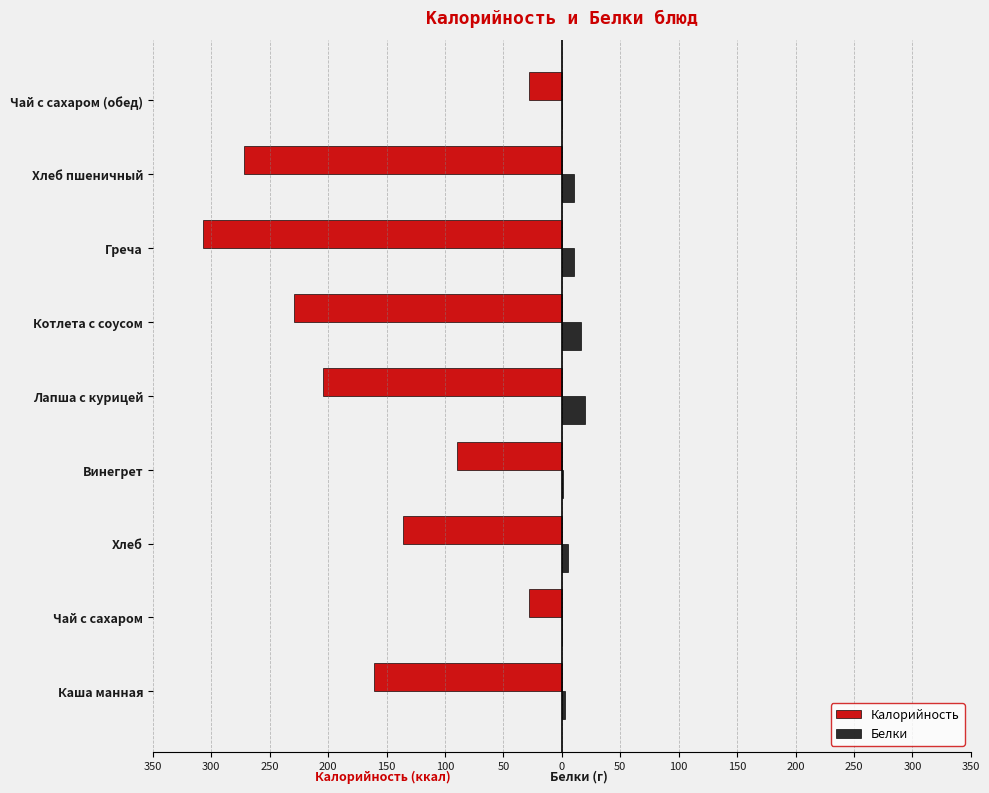

What is the value of the Белки bar at the 6th from the left?

16